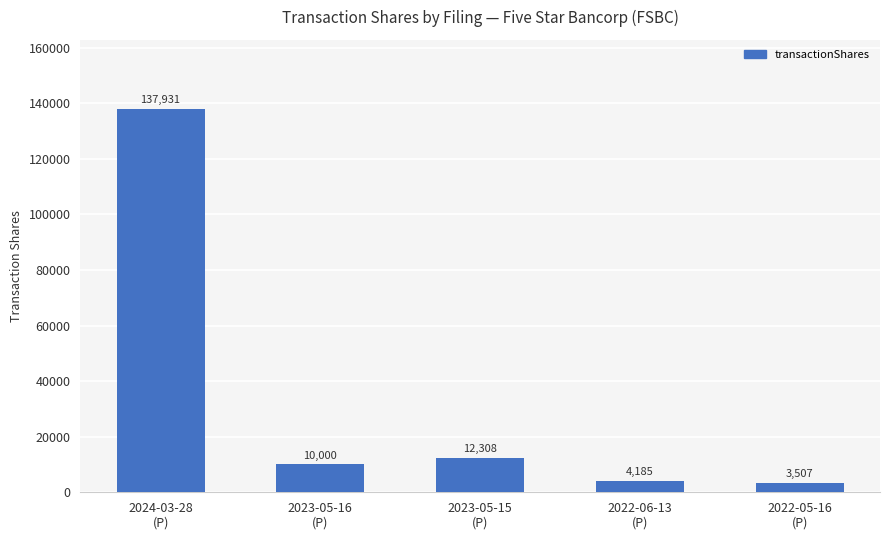

What is the label of the 2nd bar from the left?

2023-05-16
(P)